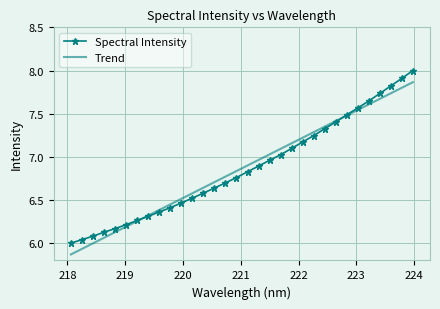

Which series has the widest spread of values?

Spectral Intensity